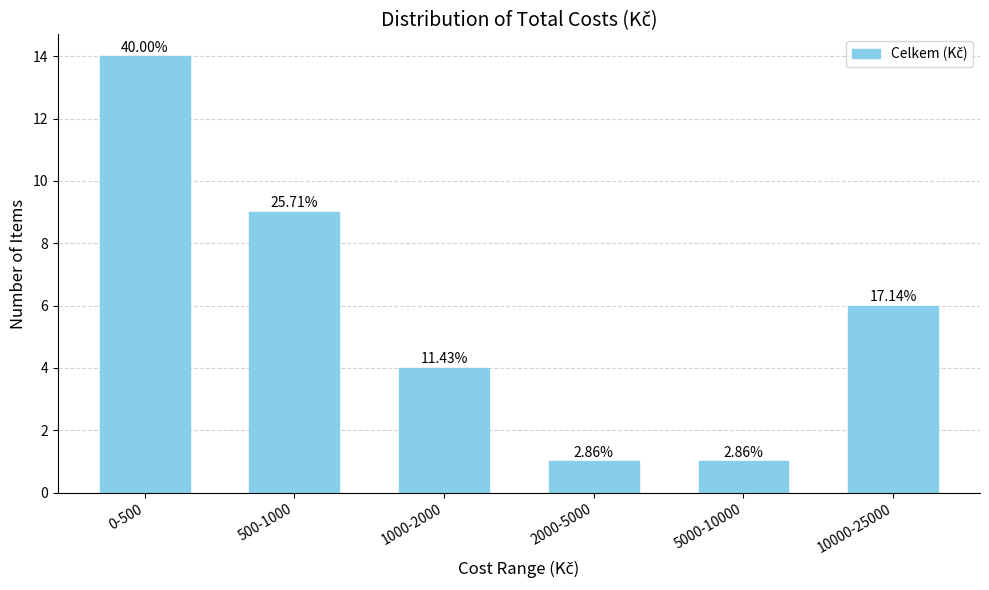

How many bars are there in total?

6